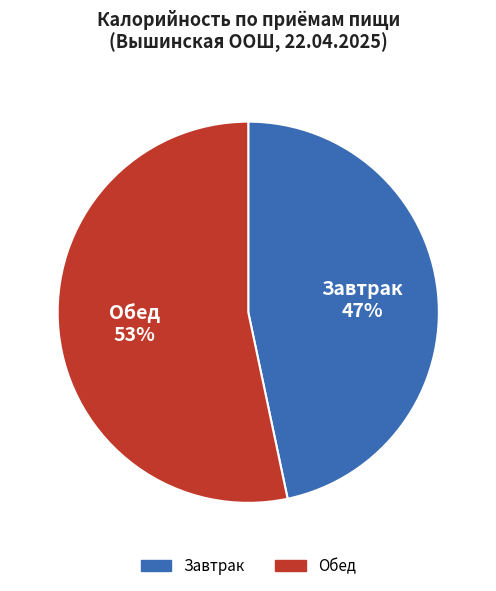

Is there a majority slice in this chart?

Yes